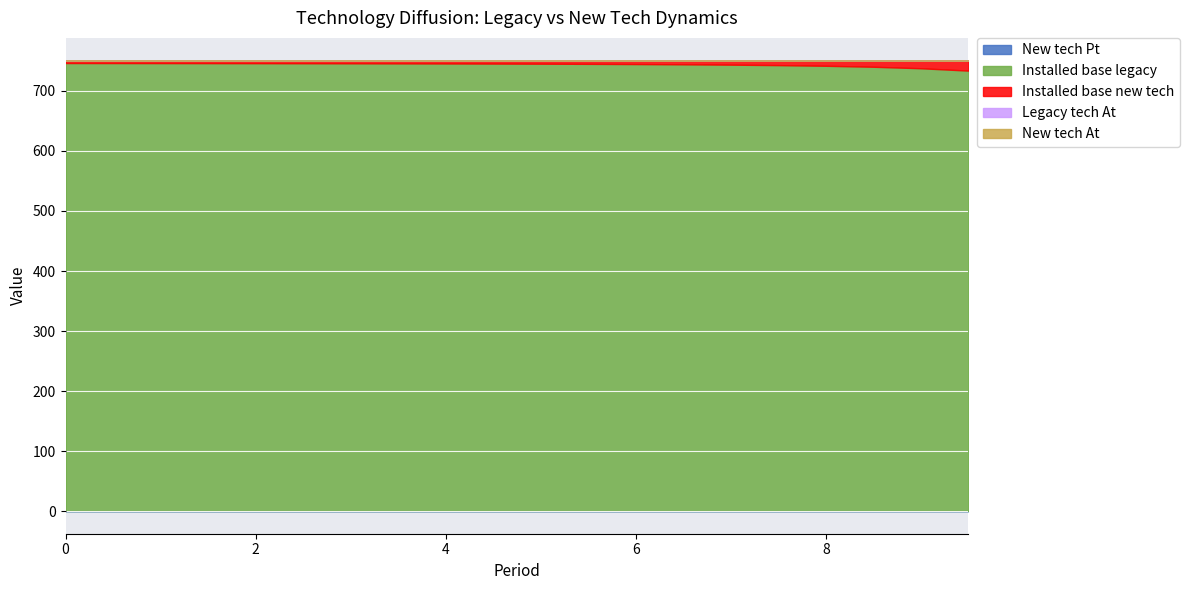

Is it true that New tech Pt equals 0.4 at 1.5?

True